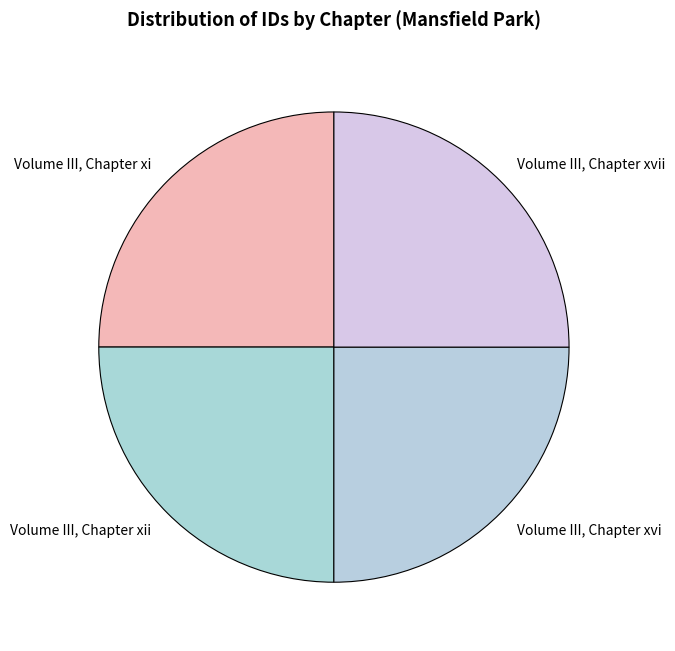

Is there a majority slice in this chart?

No